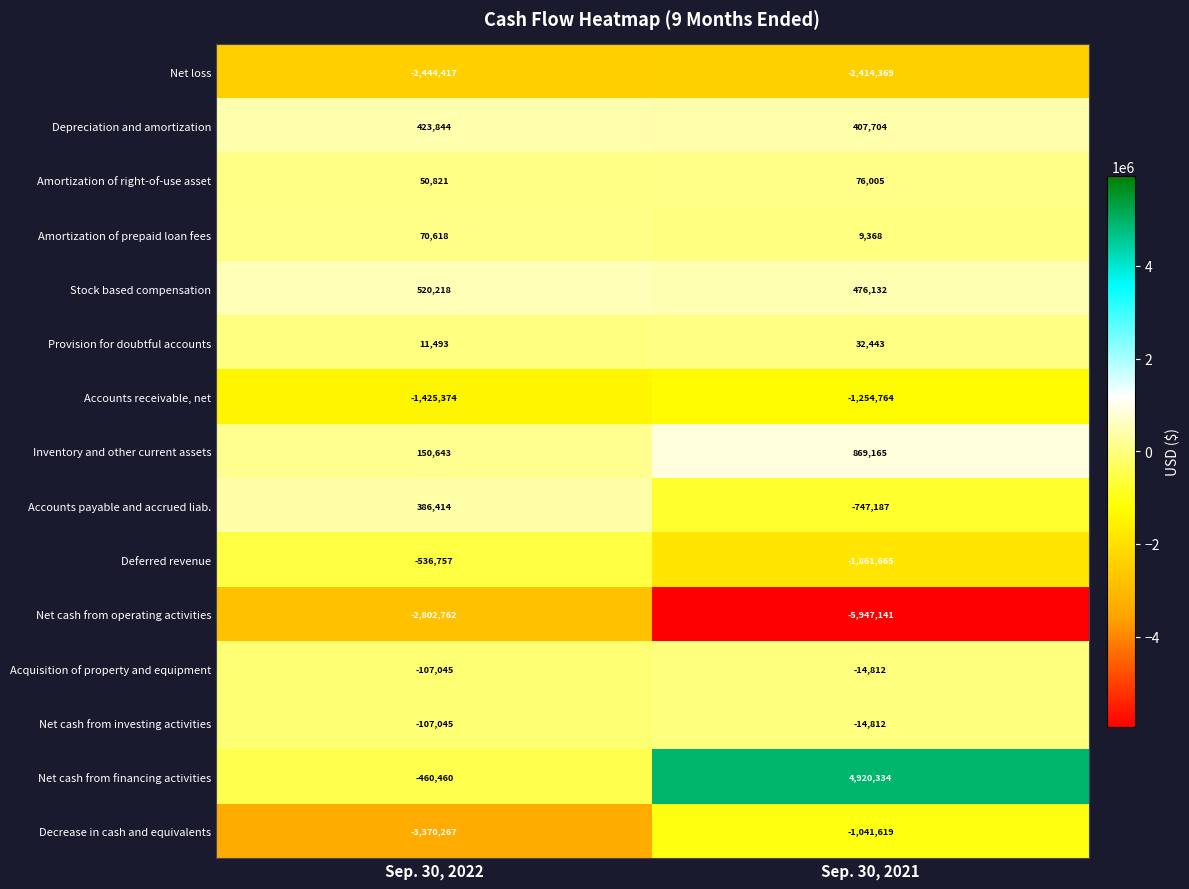

List the labels in order of Net cash from financing activities value, largest first.

Sep. 30, 2021, Sep. 30, 2022